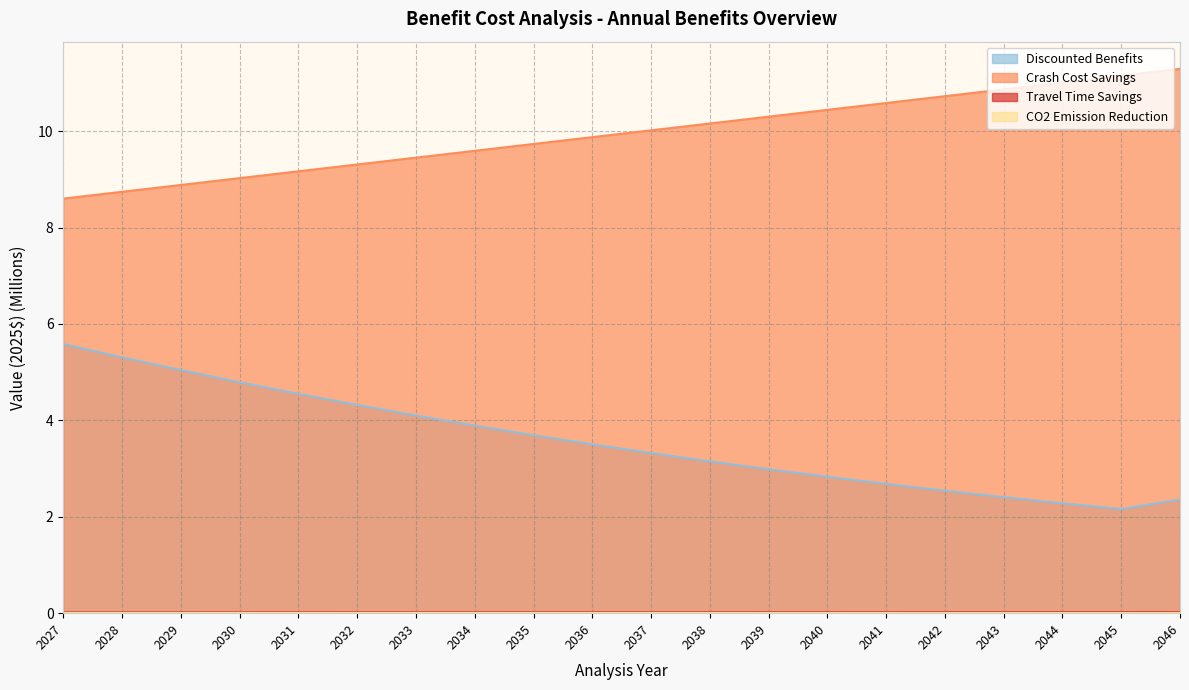

True or false: CO2 Emission Reduction has a value of 0.0 at 2037.

False